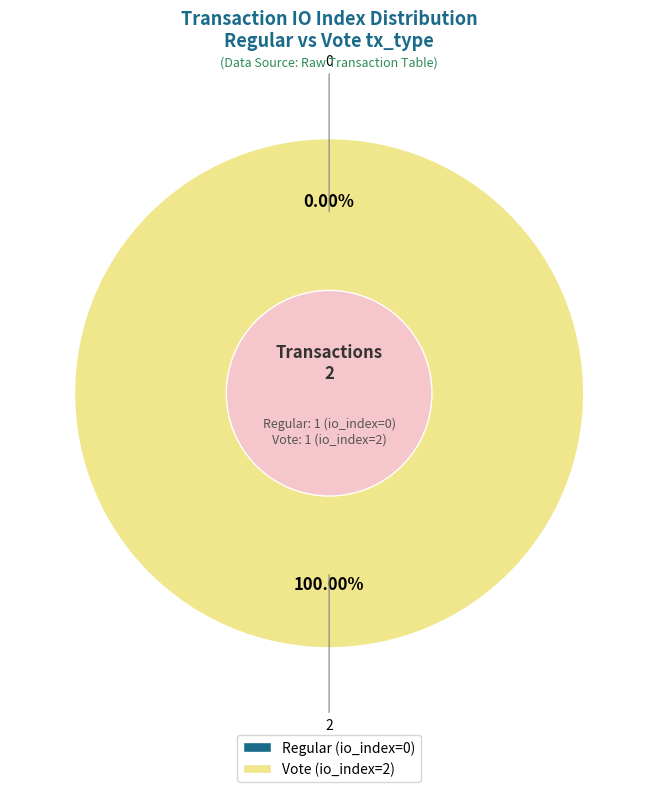

Is there any slice that represents more than half of the pie?

Yes